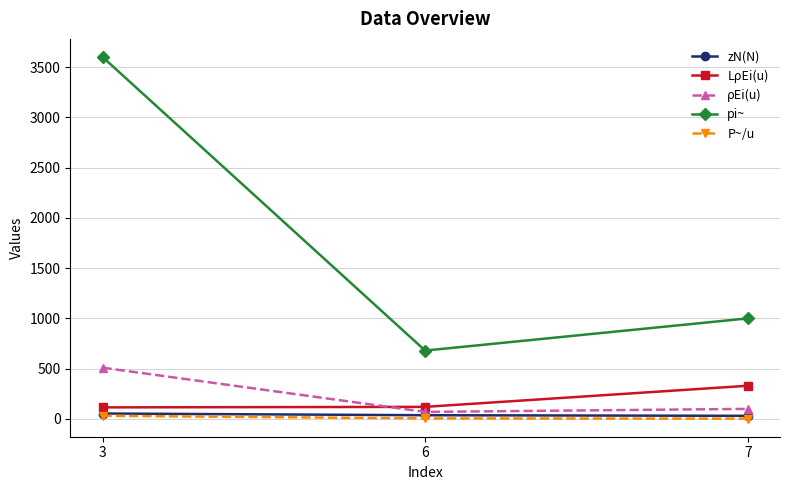

The value of LρEi(u) at 6 is 120.0. True or false?

True